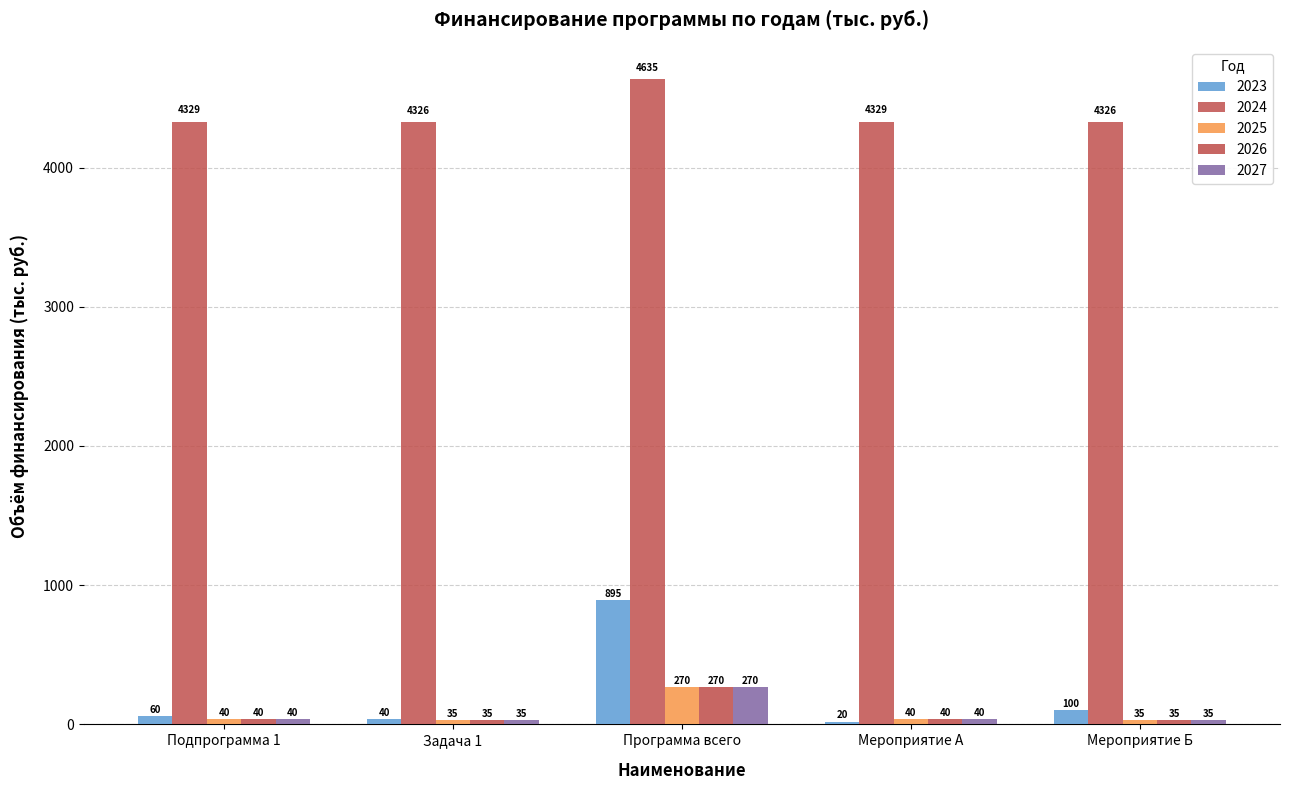

True or false: 2025 has a value of 40.0 at Подпрограмма 1.

True